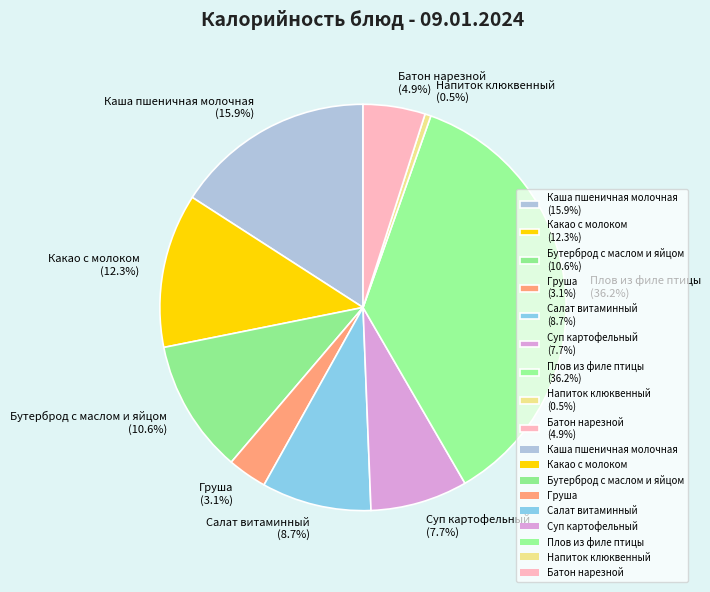

Which slice is the smallest?

Напиток клюквенный